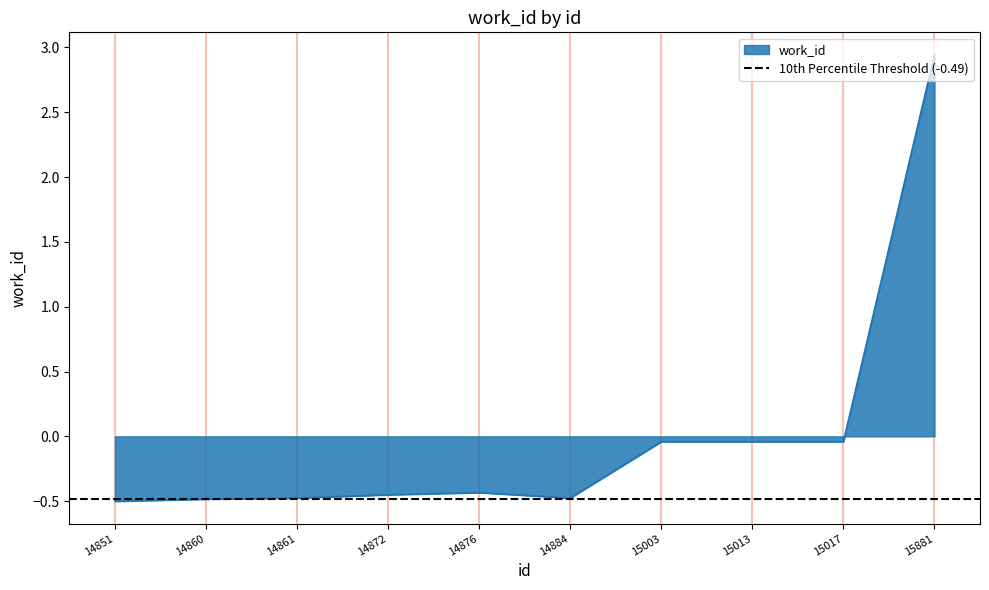

How many lines are shown in the chart?

1